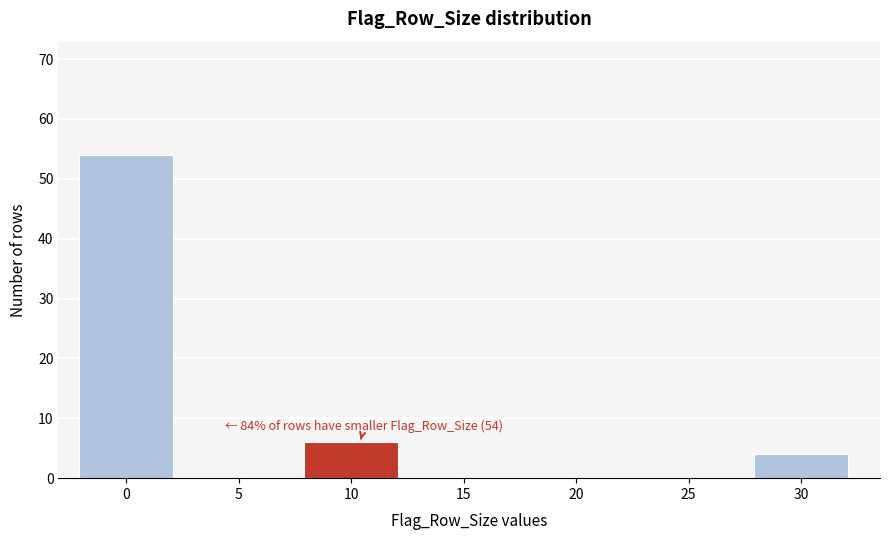

Reading right to left, extract all data points from this chart.

30=4	25=0	20=0	15=0	10=6	5=0	0=54